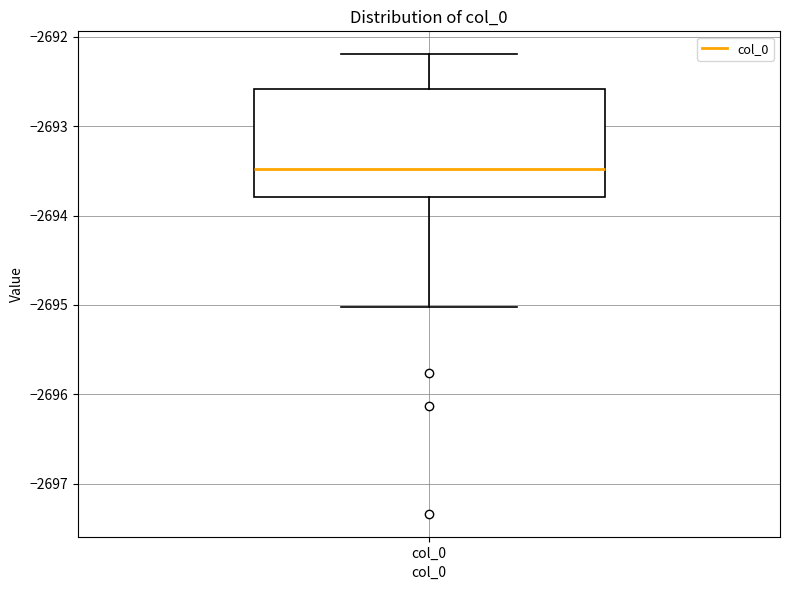

Where does the upper whisker of the box for col_0 end on the y-axis? The values are not printed on the chart, so give them approximately, as read against the axis.

-2692.2